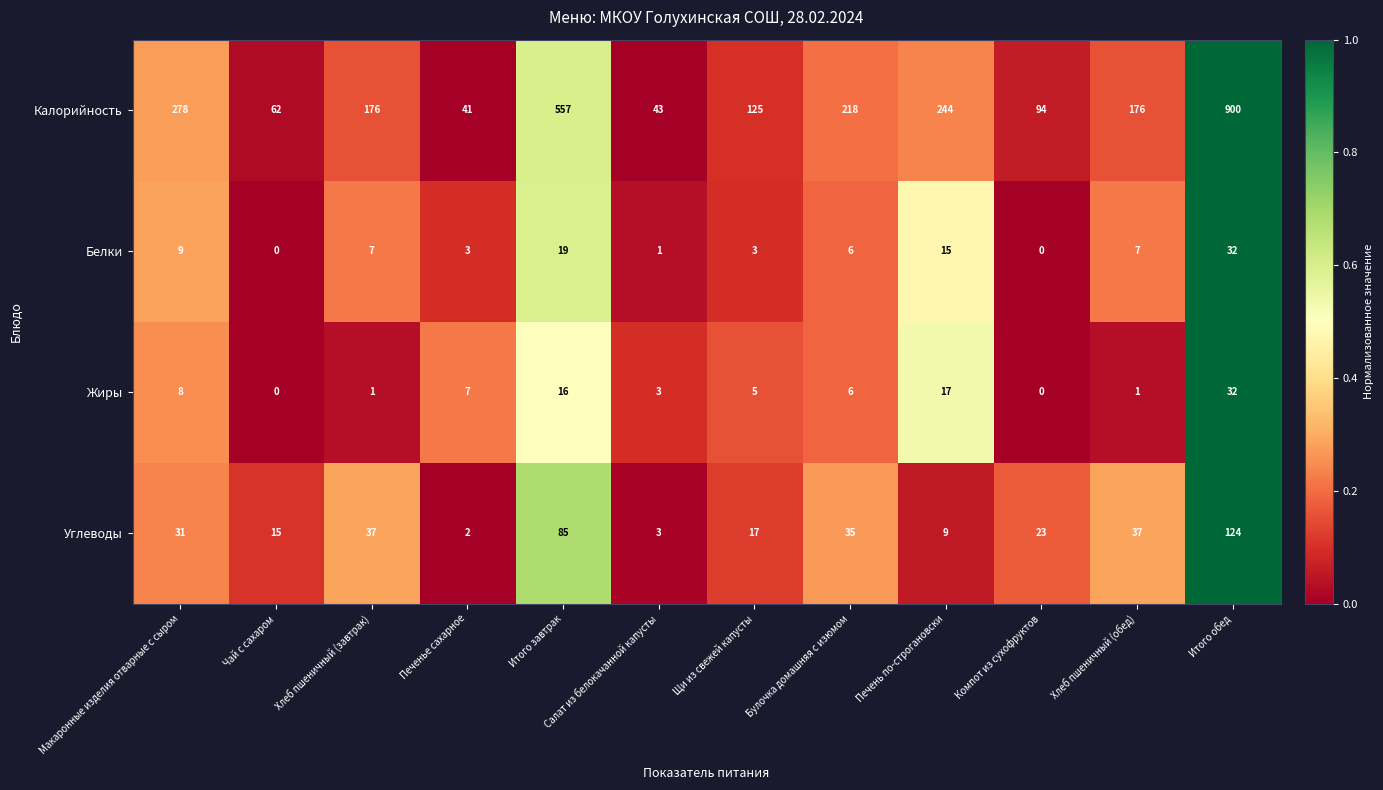

How many values in Белки are above zero?

10